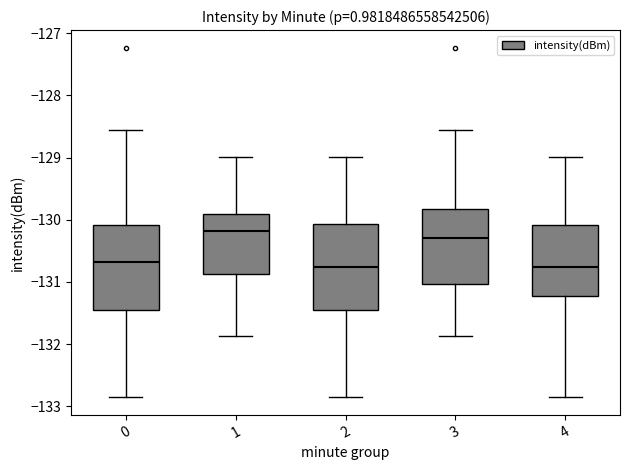

Which box's median line is the highest?

1